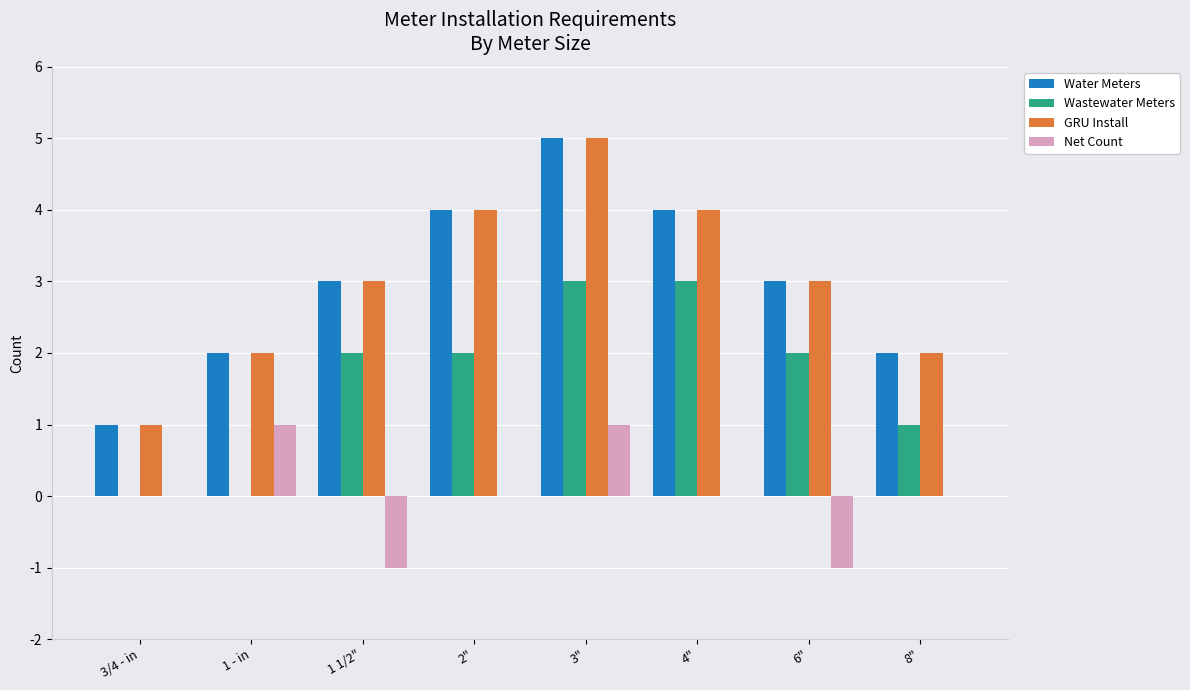

Which label corresponds to the largest value in the chart?

3"